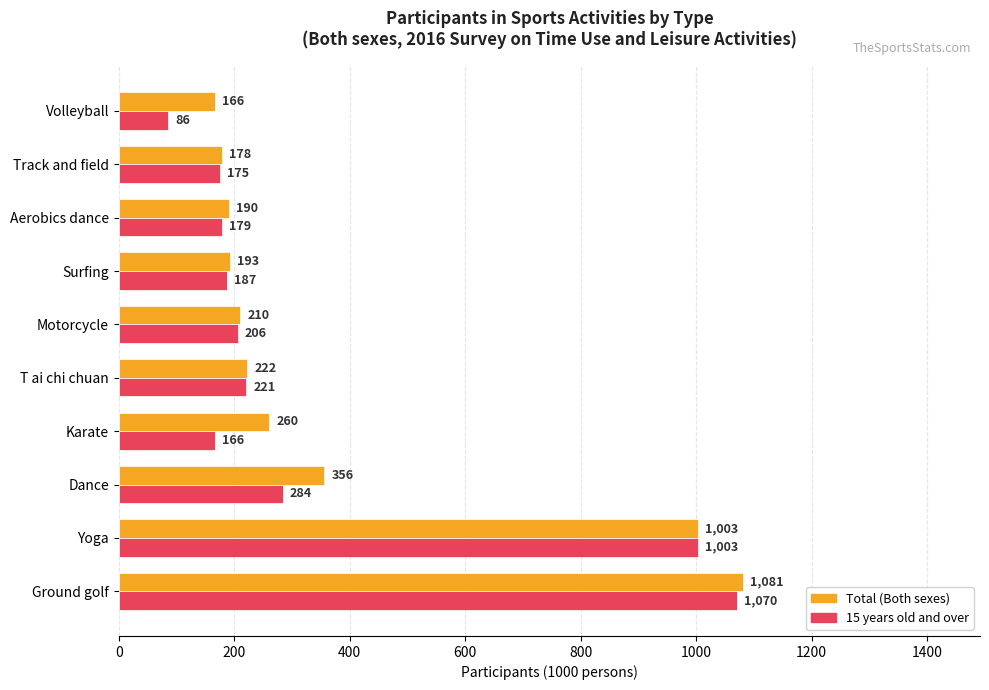

What is the difference between the maximum and minimum values in the 15 years old and over series?

984